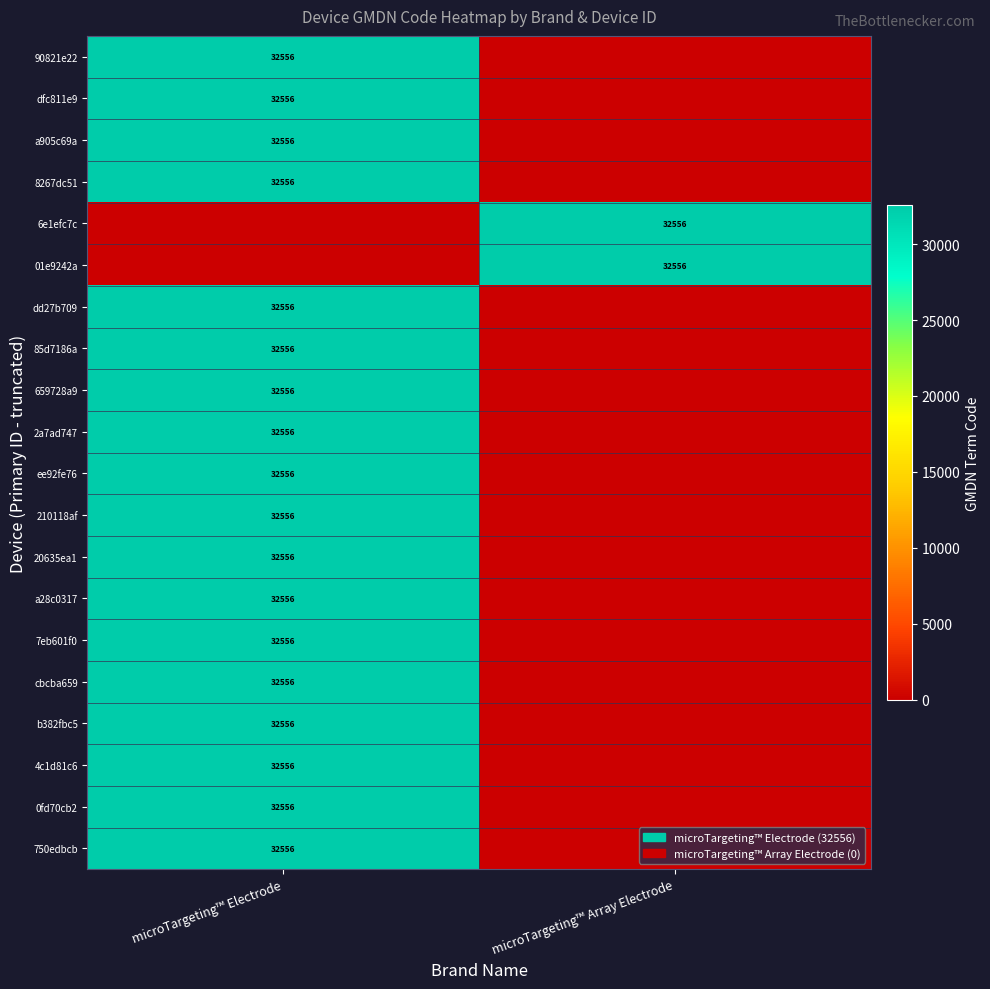

The value of 4c1d81c6 at microTargeting™ Electrode is 53948. True or false?

False